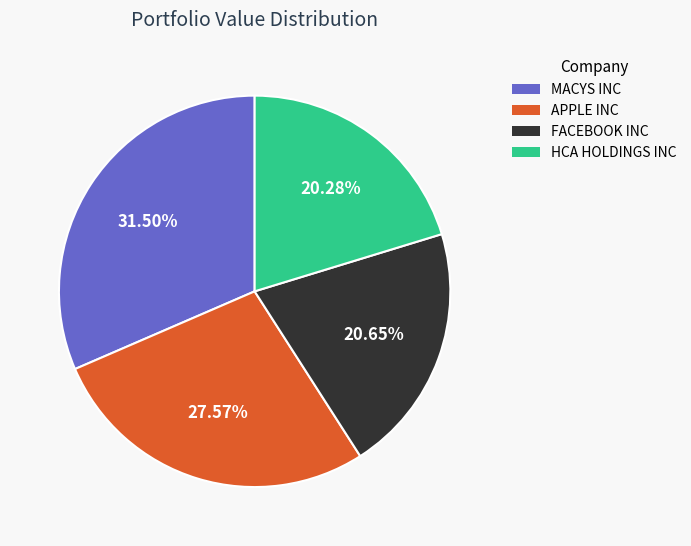

Does any single category account for the majority?

No